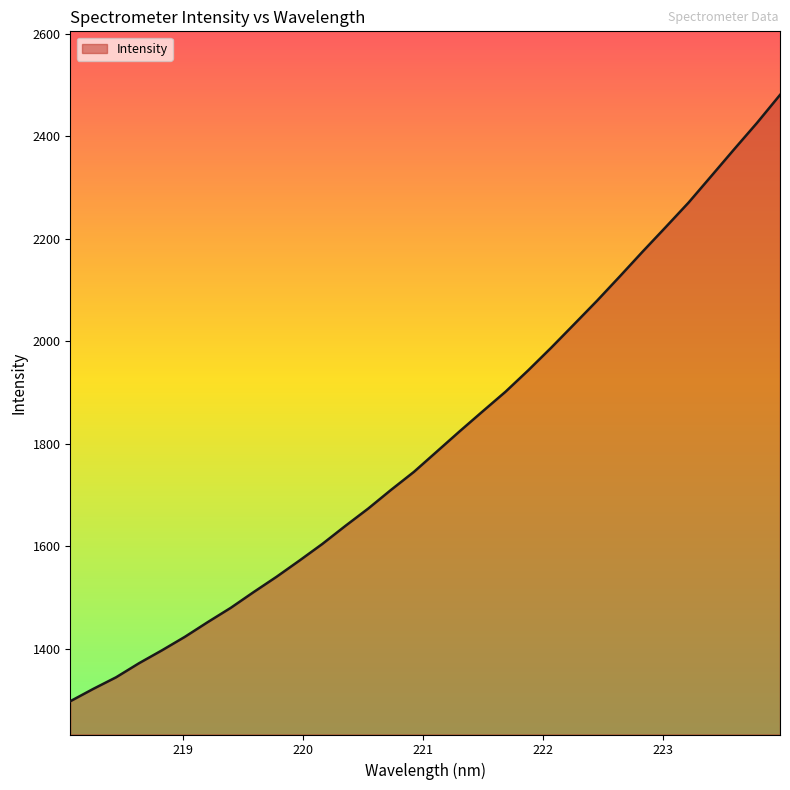

What is the difference between the maximum and minimum values?

1182.7